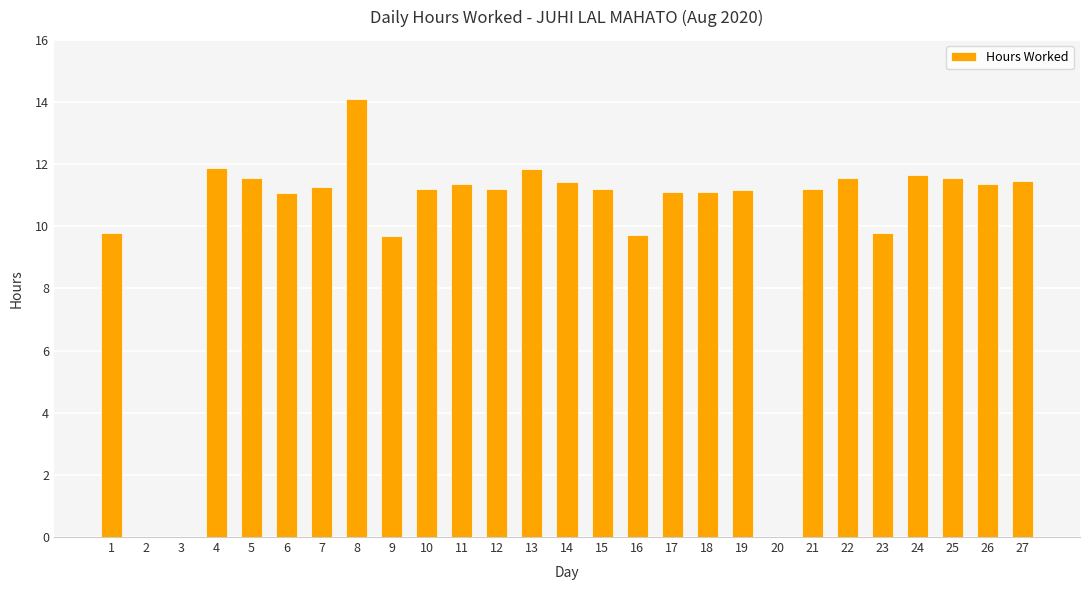

The value at 13 is 20.0. True or false?

False